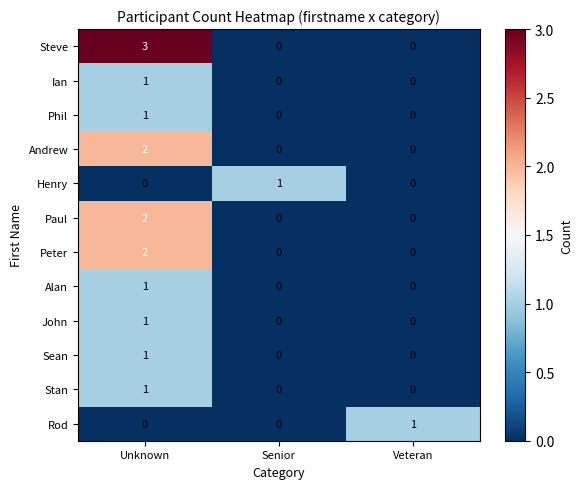

What is the difference between the Steve values at Unknown and Senior?

3